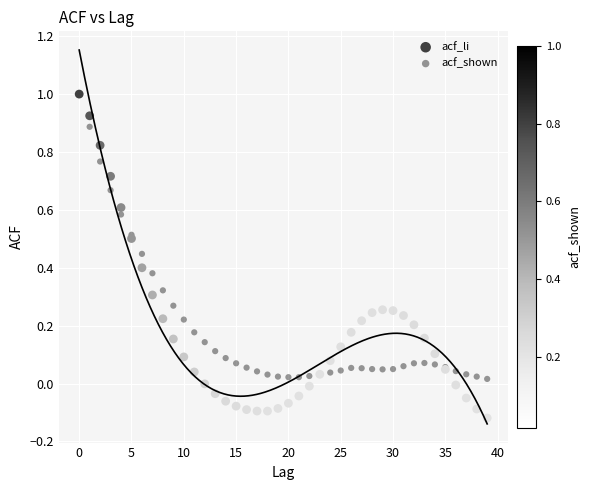

What are all the series names shown in the legend?

acf_li, acf_shown